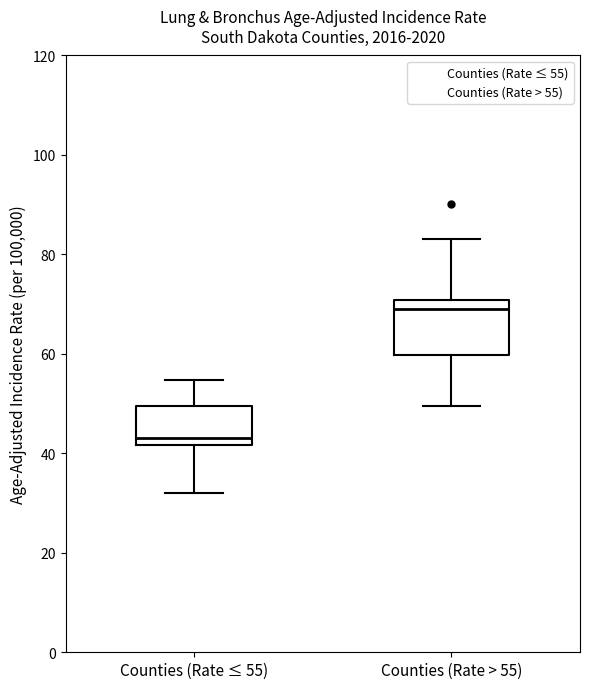

Reading left to right, transcribe this box plot: for each box, give where its median line is, the range the box spans, and where its two whiskers end, as read against the y-axis. The values are not printed on the chart, so give them approximately, as read against the axis.

Counties (Rate ≤ 55): median 44, box 42 to 50, whiskers 32 to 54
Counties (Rate > 55): median 70 (just below the box's upper edge), box 60 to 70, whiskers 50 to 84